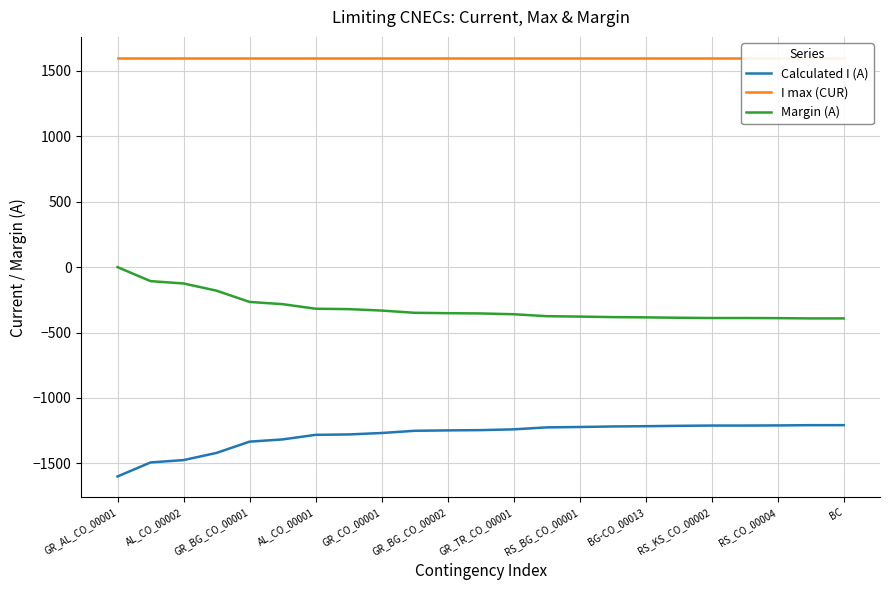

True or false: Margin (A) and Calculated I (A) cross at least once.

False